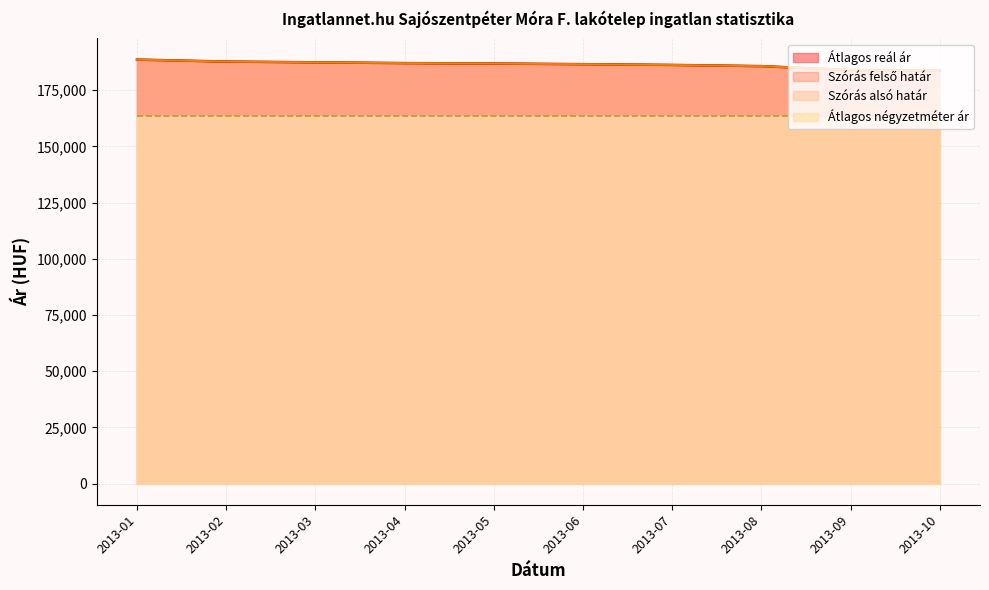

Does the chart display data point markers on the line(s)?

No